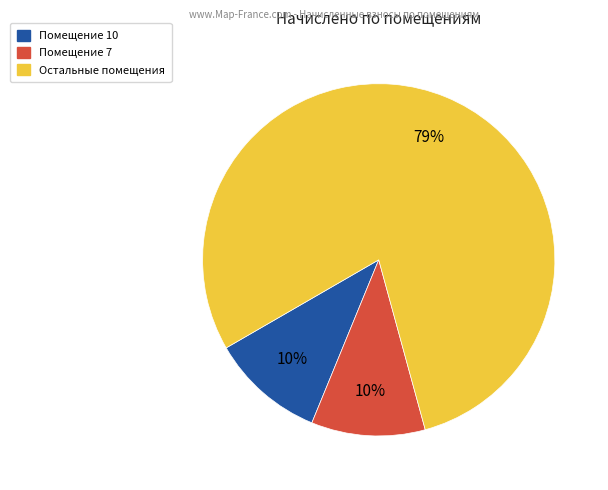

Count the number of slices in the pie.

3